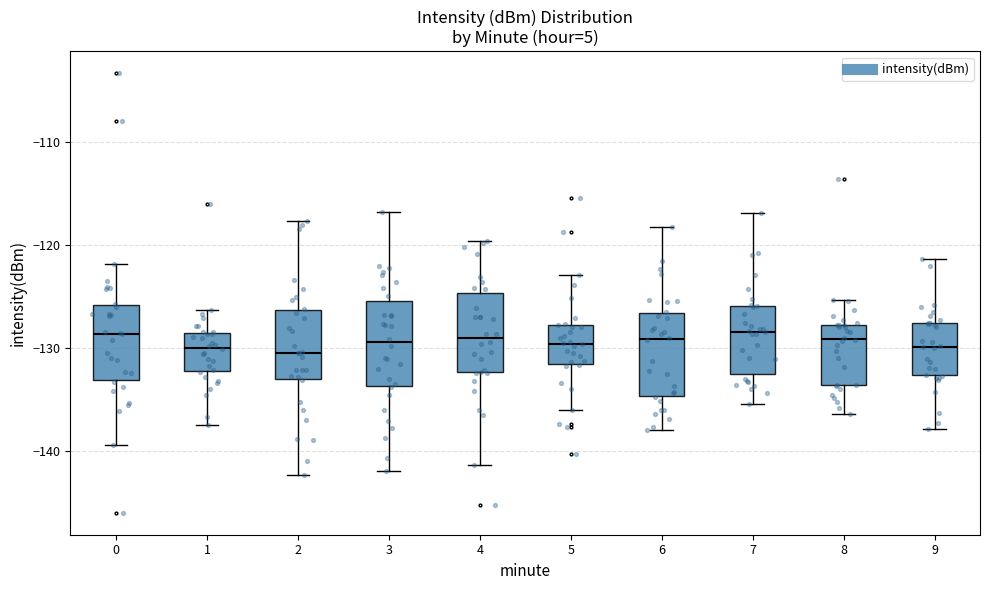

Reading left to right, transcribe this box plot: for each box, give where its median line is, the range the box spans, and where its two whiskers end, as read against the y-axis. The values are not printed on the chart, so give them approximately, as read against the axis.

0: median -129, box -133 to -126, whiskers -139 to -122
1: median -130, box -132 to -128, whiskers -137 to -126
2: median -130, box -133 to -126, whiskers -142 to -118
3: median -129, box -134 to -125, whiskers -142 to -117
4: median -129, box -132 to -125, whiskers -141 to -120
5: median -130, box -132 to -128, whiskers -136 to -123
6: median -129, box -135 to -127, whiskers -138 to -118
7: median -128, box -132 to -126, whiskers -135 to -117
8: median -129, box -134 to -128, whiskers -136 to -125
9: median -130, box -133 to -128, whiskers -138 to -121